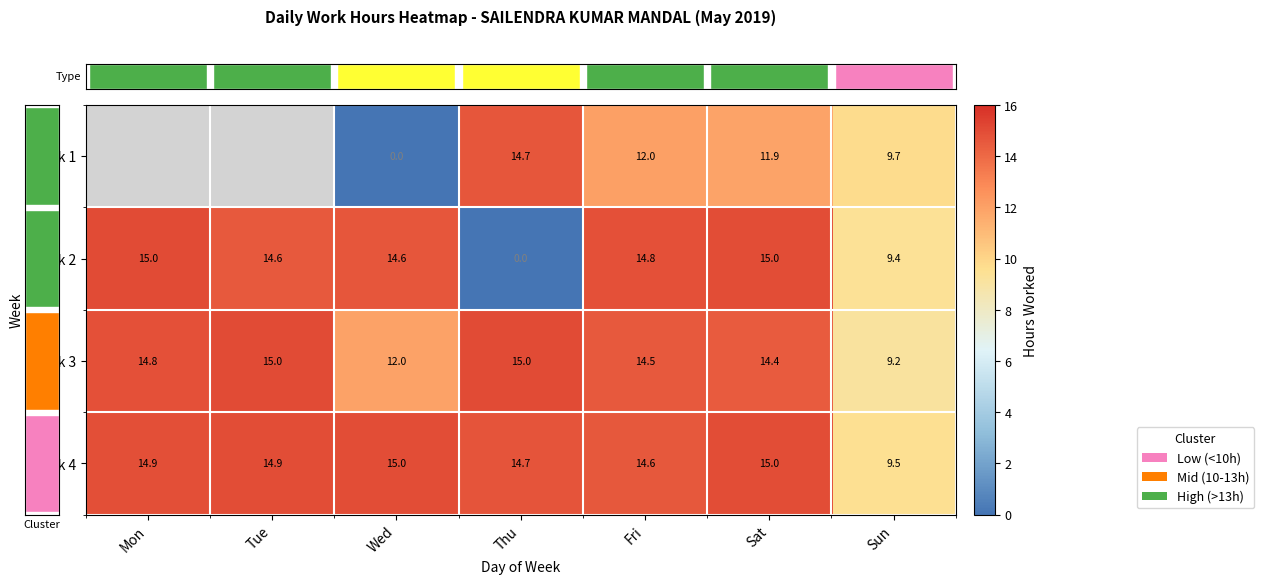

At which category is the sum across all series the highest?

Sat